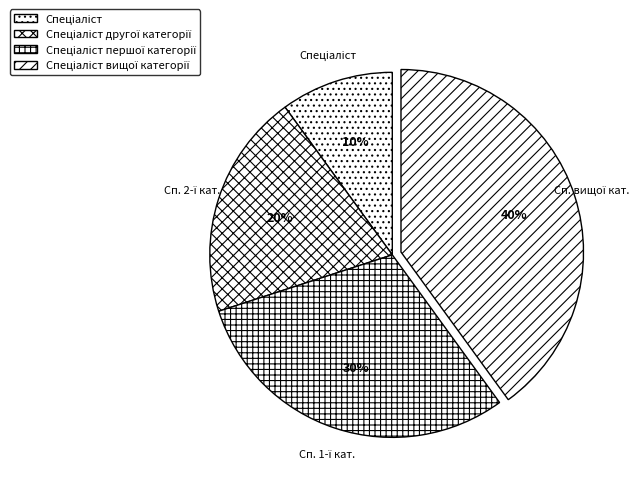

Which has a higher value, Спеціаліст другої категорії or Спеціаліст вищої категорії?

Спеціаліст вищої категорії